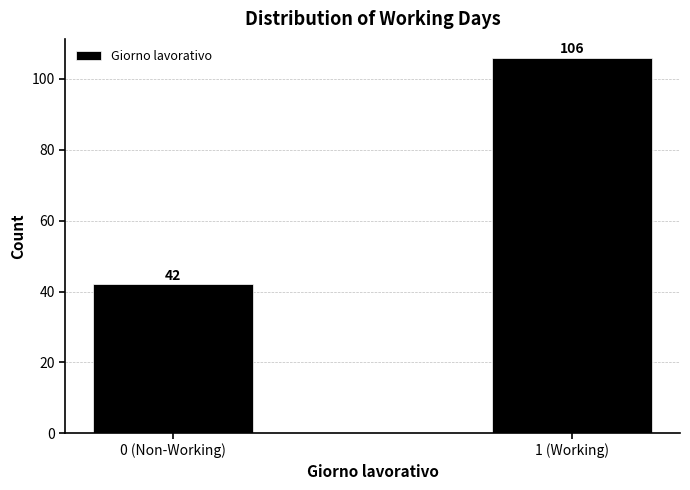

Reading right to left, what are all the values shown in this chart?

1 (Working)=106	0 (Non-Working)=42